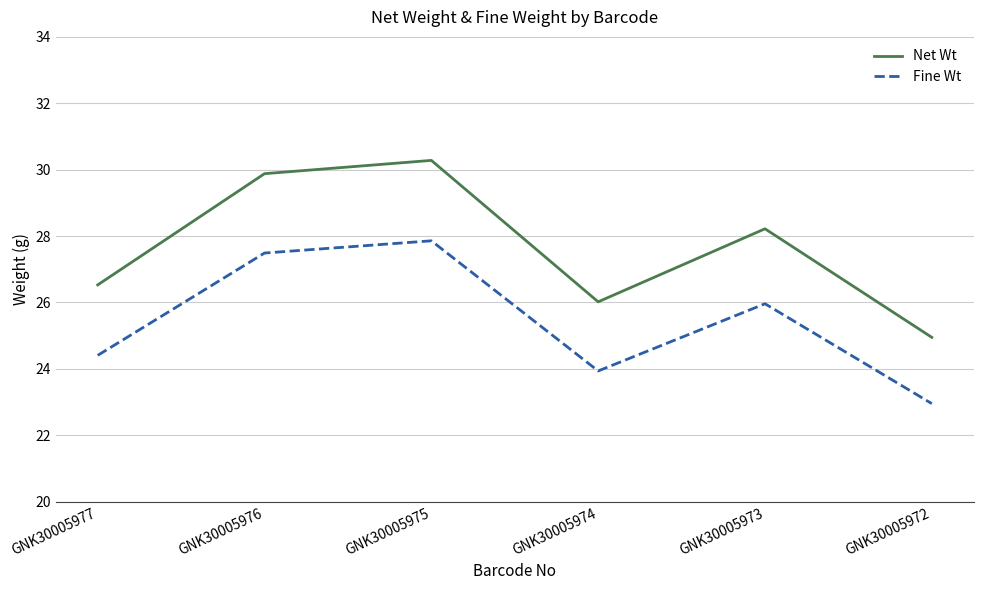

At which label does Net Wt first exceed 28?

GNK30005976